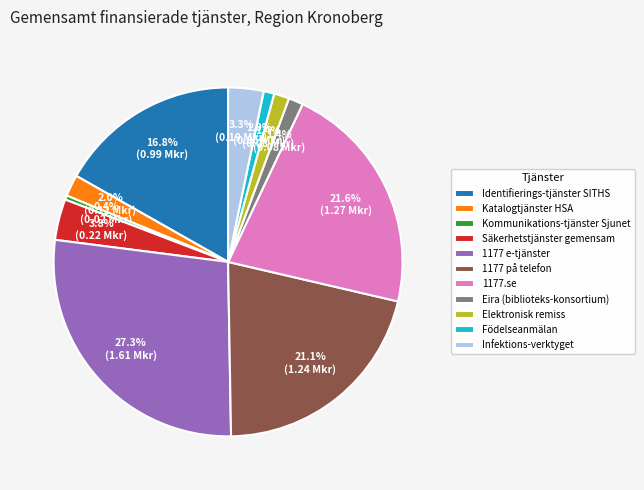

Does 1177.se account for over 50% of the chart?

No